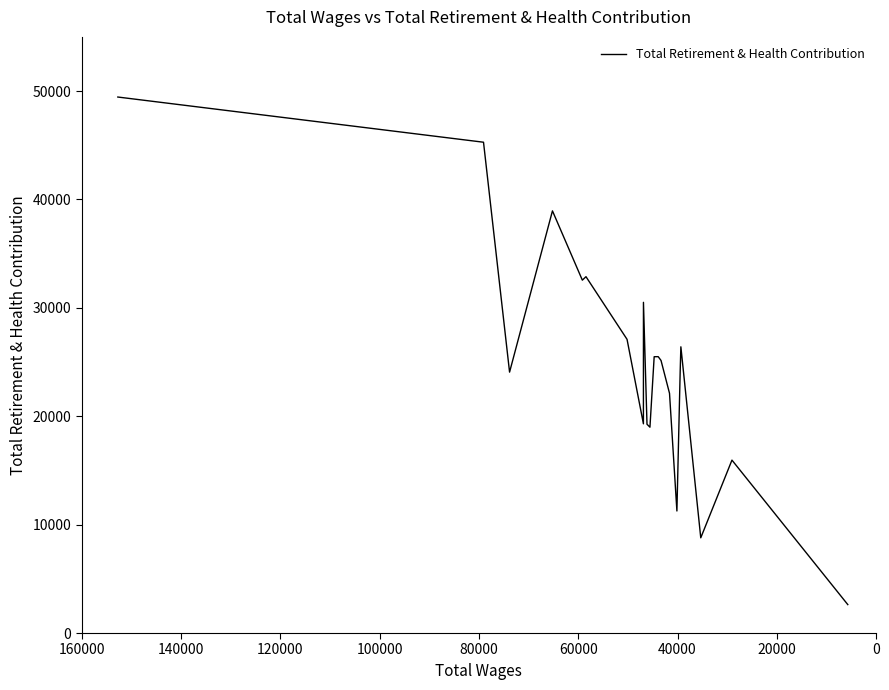

How many series are shown in this chart?

1